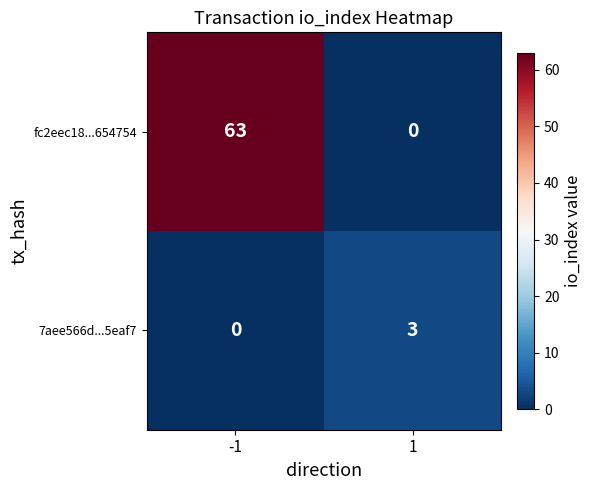

Rank the series by their average value, from highest to lowest.

fc2eec18...654754, 7aee566d...5eaf7